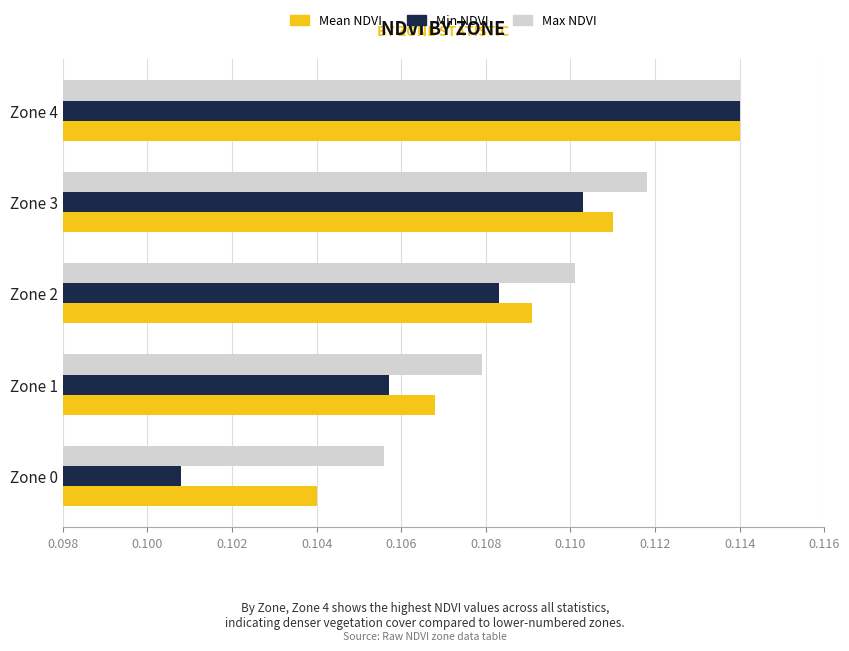

Which category has the highest value in the Max NDVI series?

Zone 4